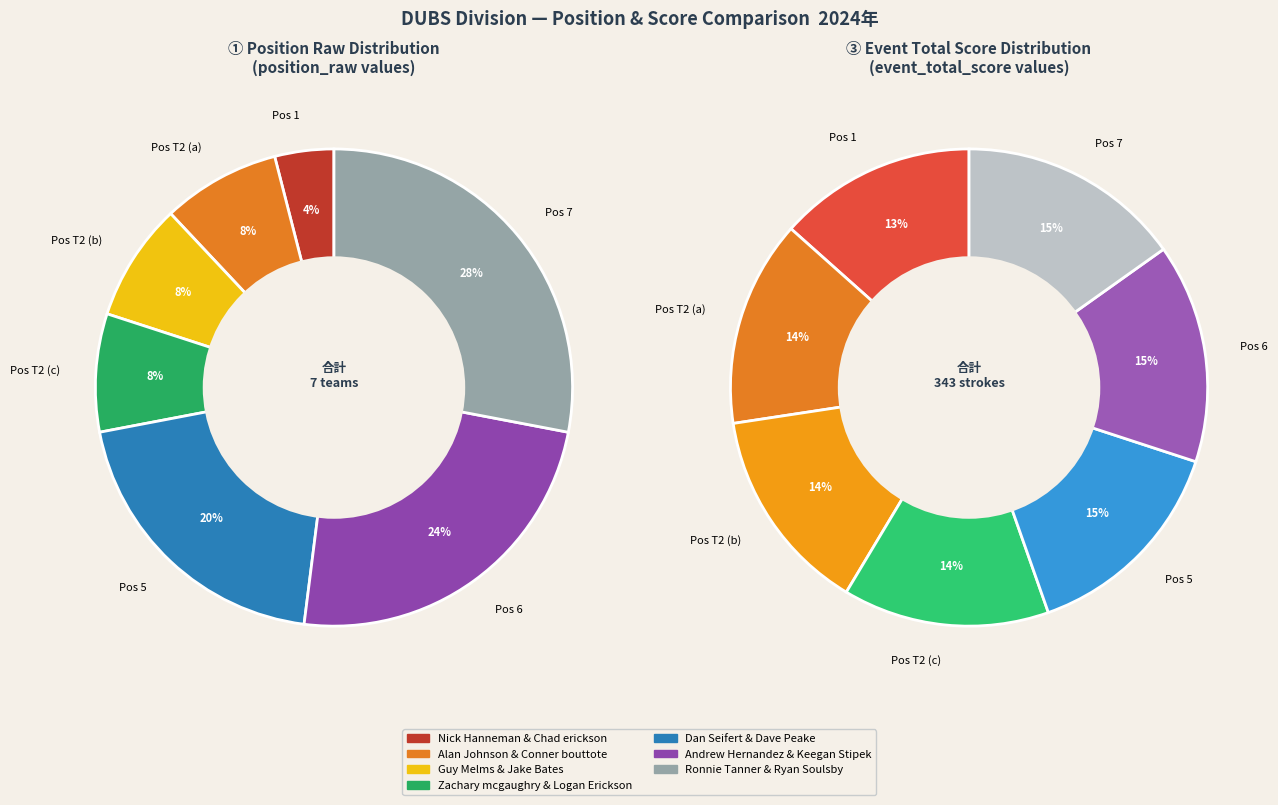

What is the total percentage of Andrew Hernandez & Keegan Stipek and Guy Melms & Jake Bates?

32.0%